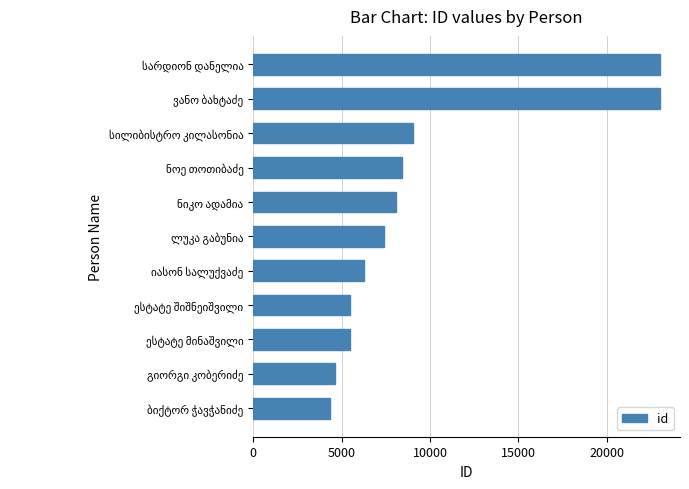

What is the average value?

9552